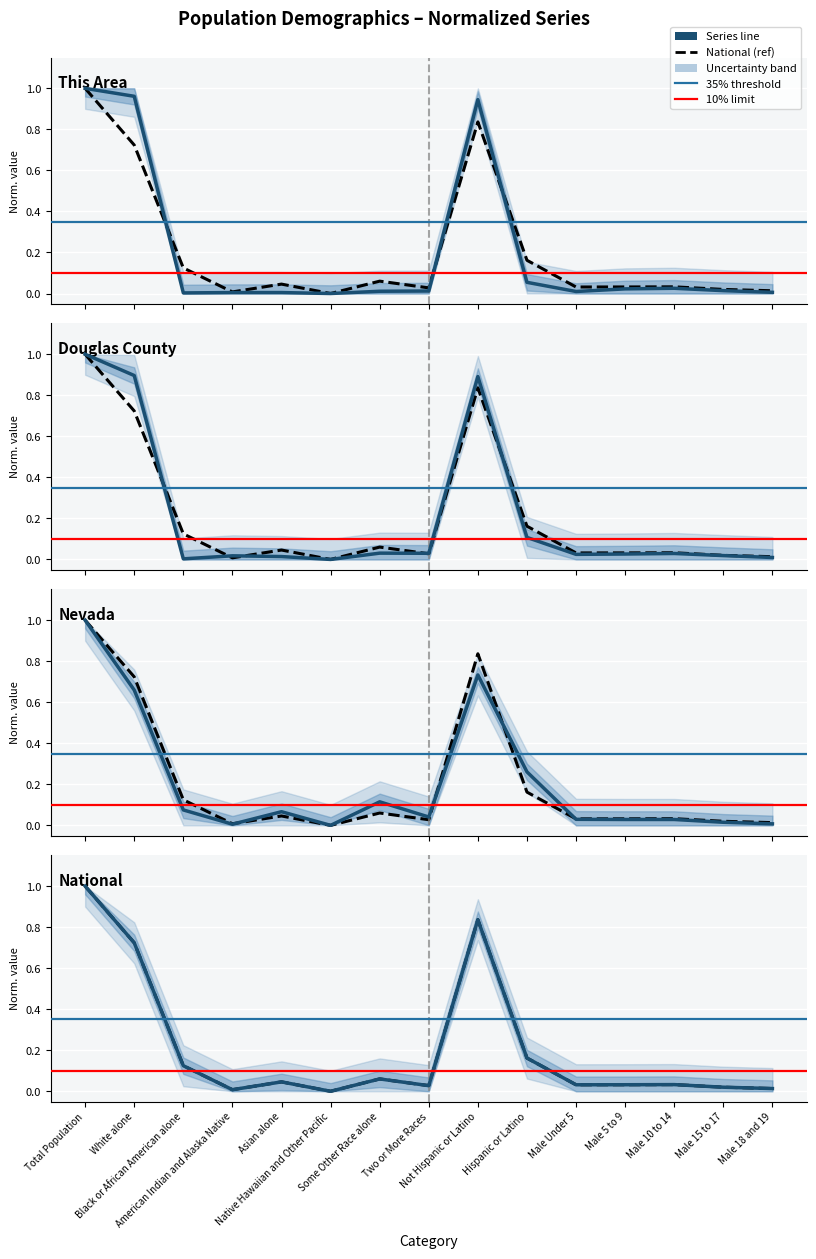

How many lines are shown in the chart?

4